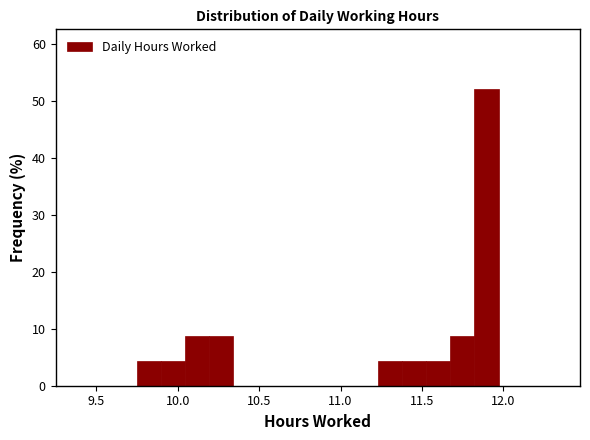

Read against the x-axis, roughly where is the centre of the tallest bar?

11.90